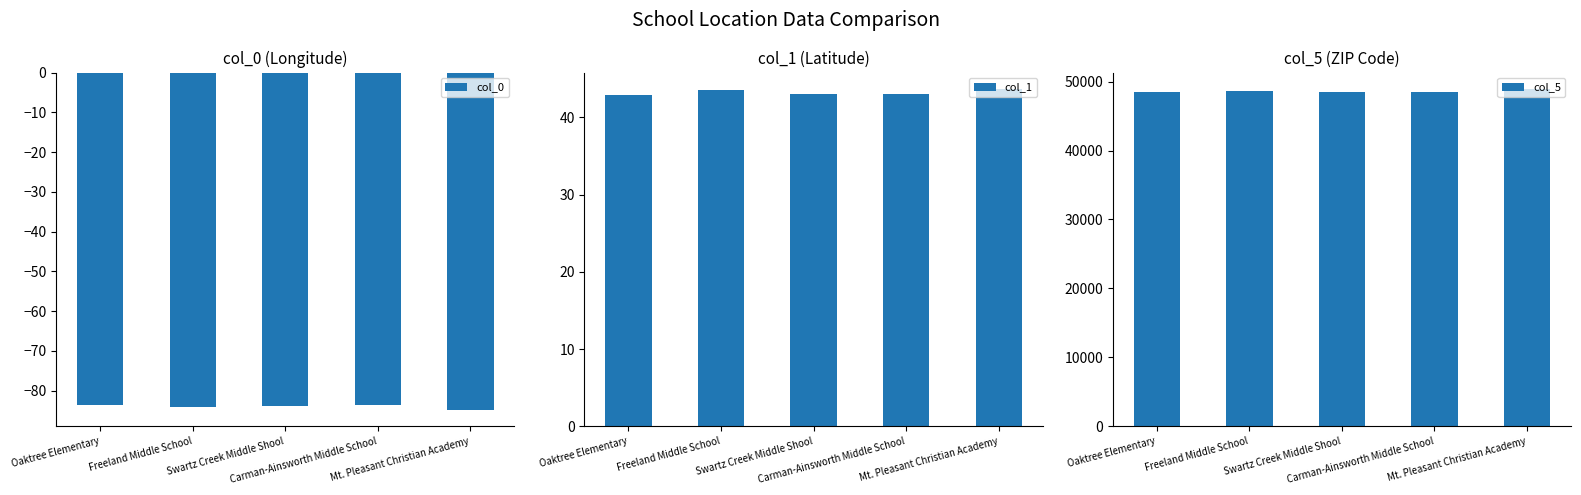

What is the difference between the highest and lowest values at Carman-Ainsworth Middle School?

48590.7